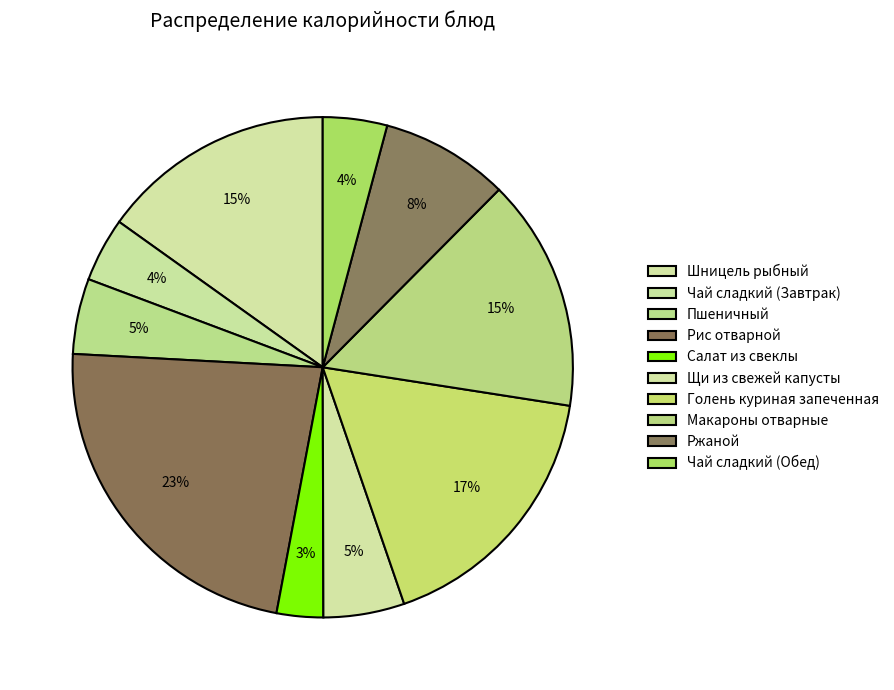

Is there a majority slice in this chart?

No